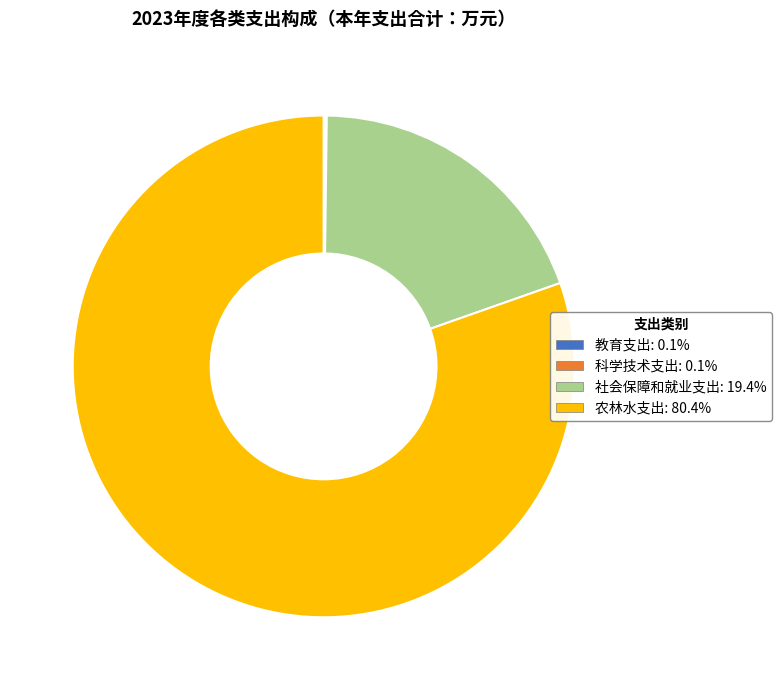

Is there a majority slice in this chart?

Yes